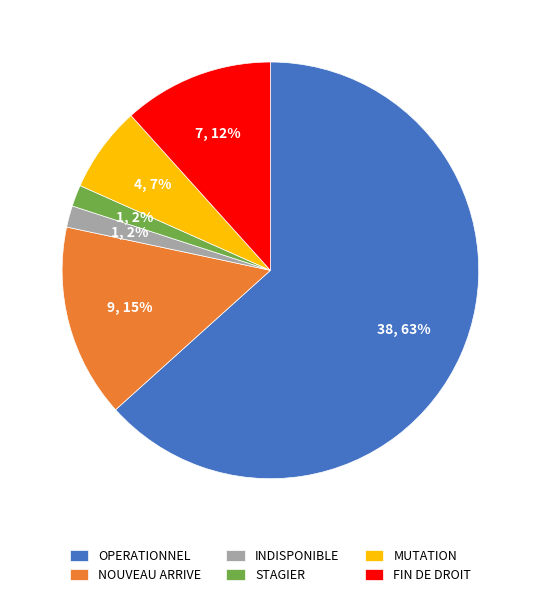

Which slice represents more than half of the pie?

OPERATIONNEL